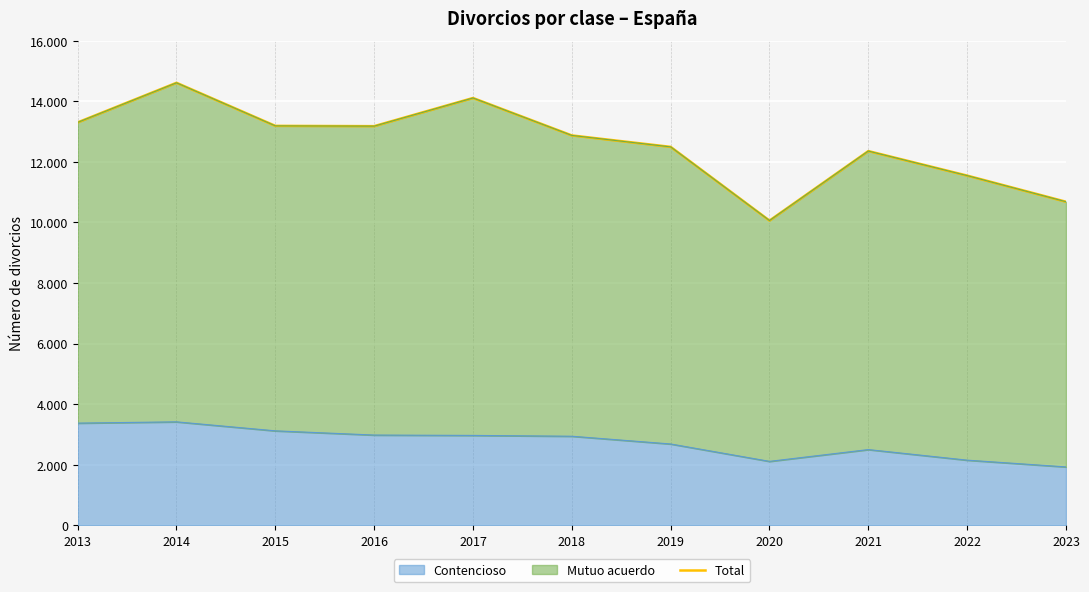

What is the difference between the values at 2022 and 2023?

863